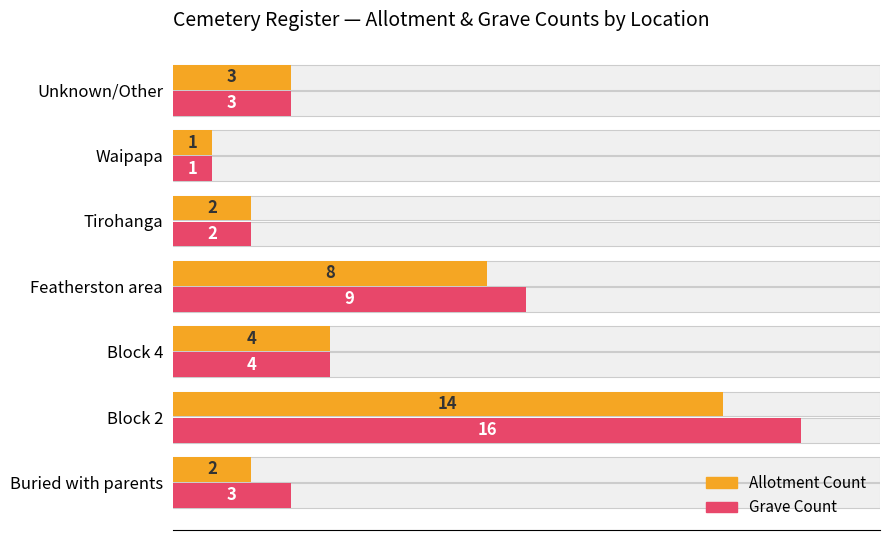

How many data points in Grave Count are less than 3?

2